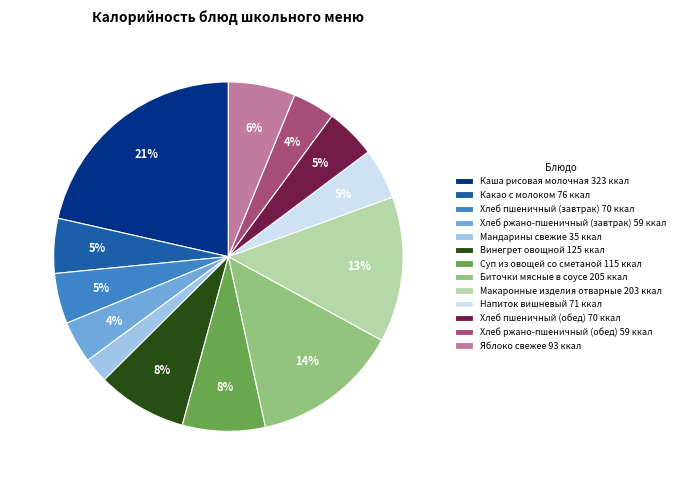

To the nearest percent, what is the difference between the Какао с молоком 76 ккал and Мандарины свежие 35 ккал slice percentages?

3%